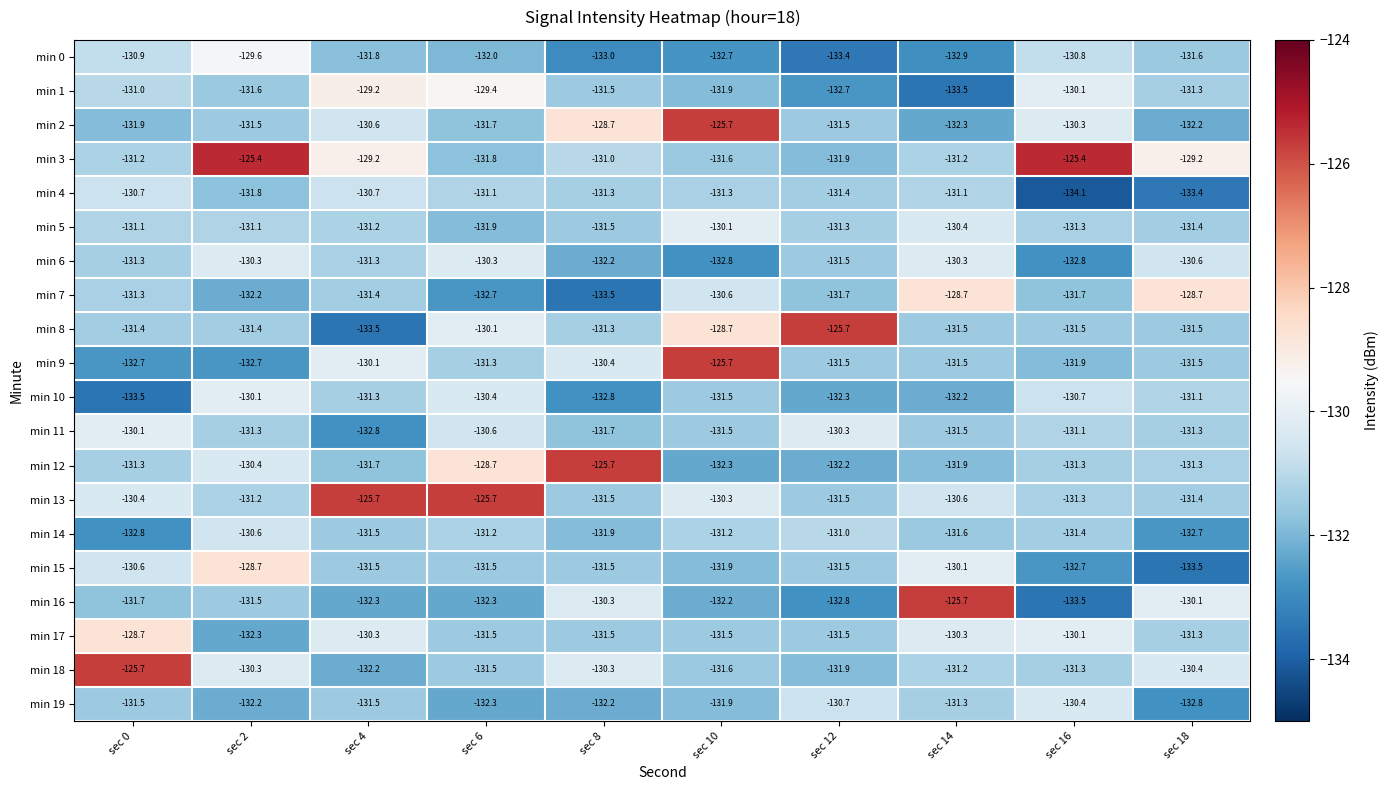

What is the minimum value shown in the chart?

-134.1